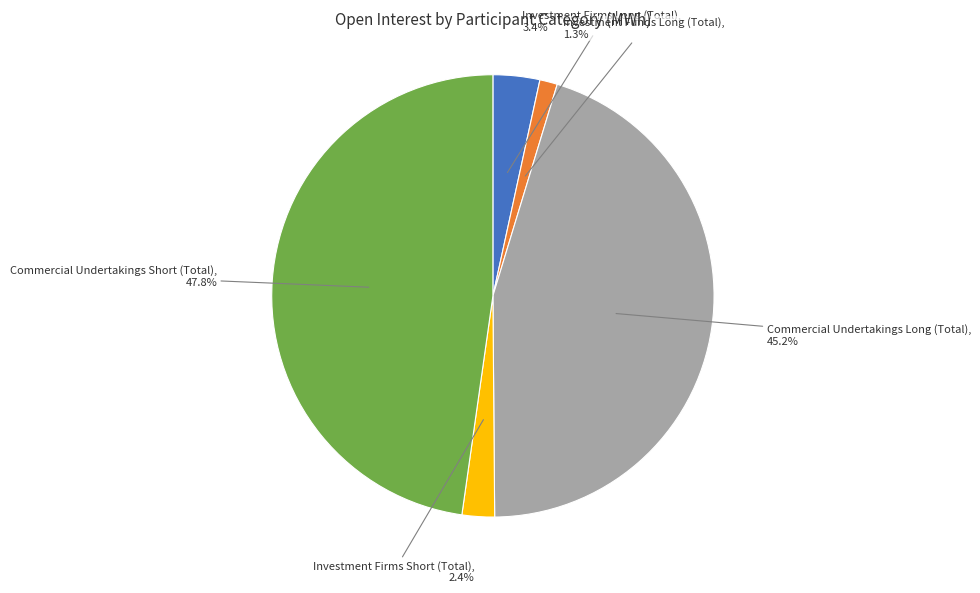

Does any single category account for the majority?

No